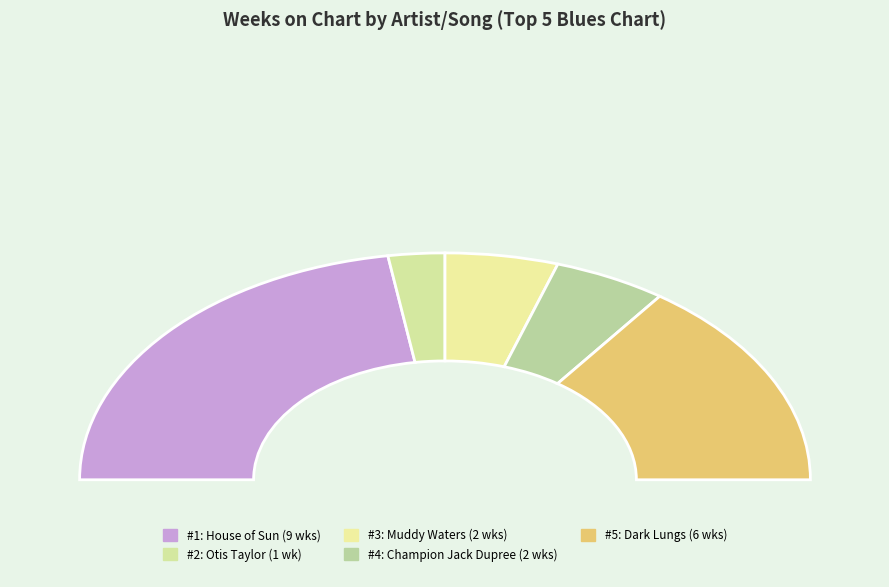

Is it true that Otis Taylor
Ten Million Slaves is 5% of the pie?

True